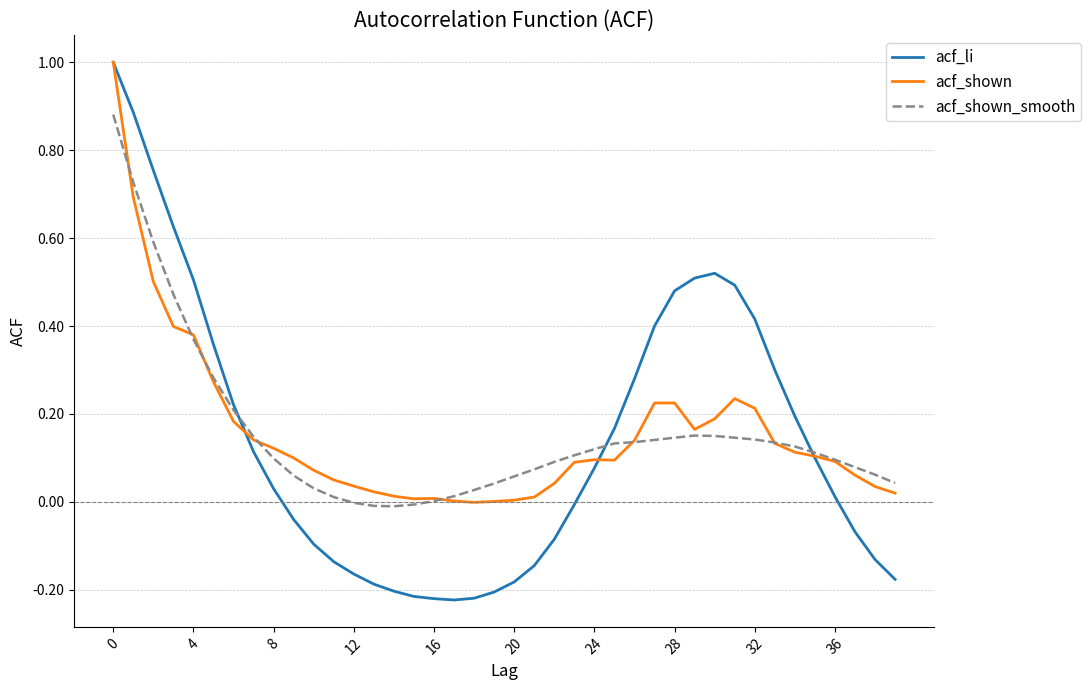

What is the greatest value displayed?

1.0